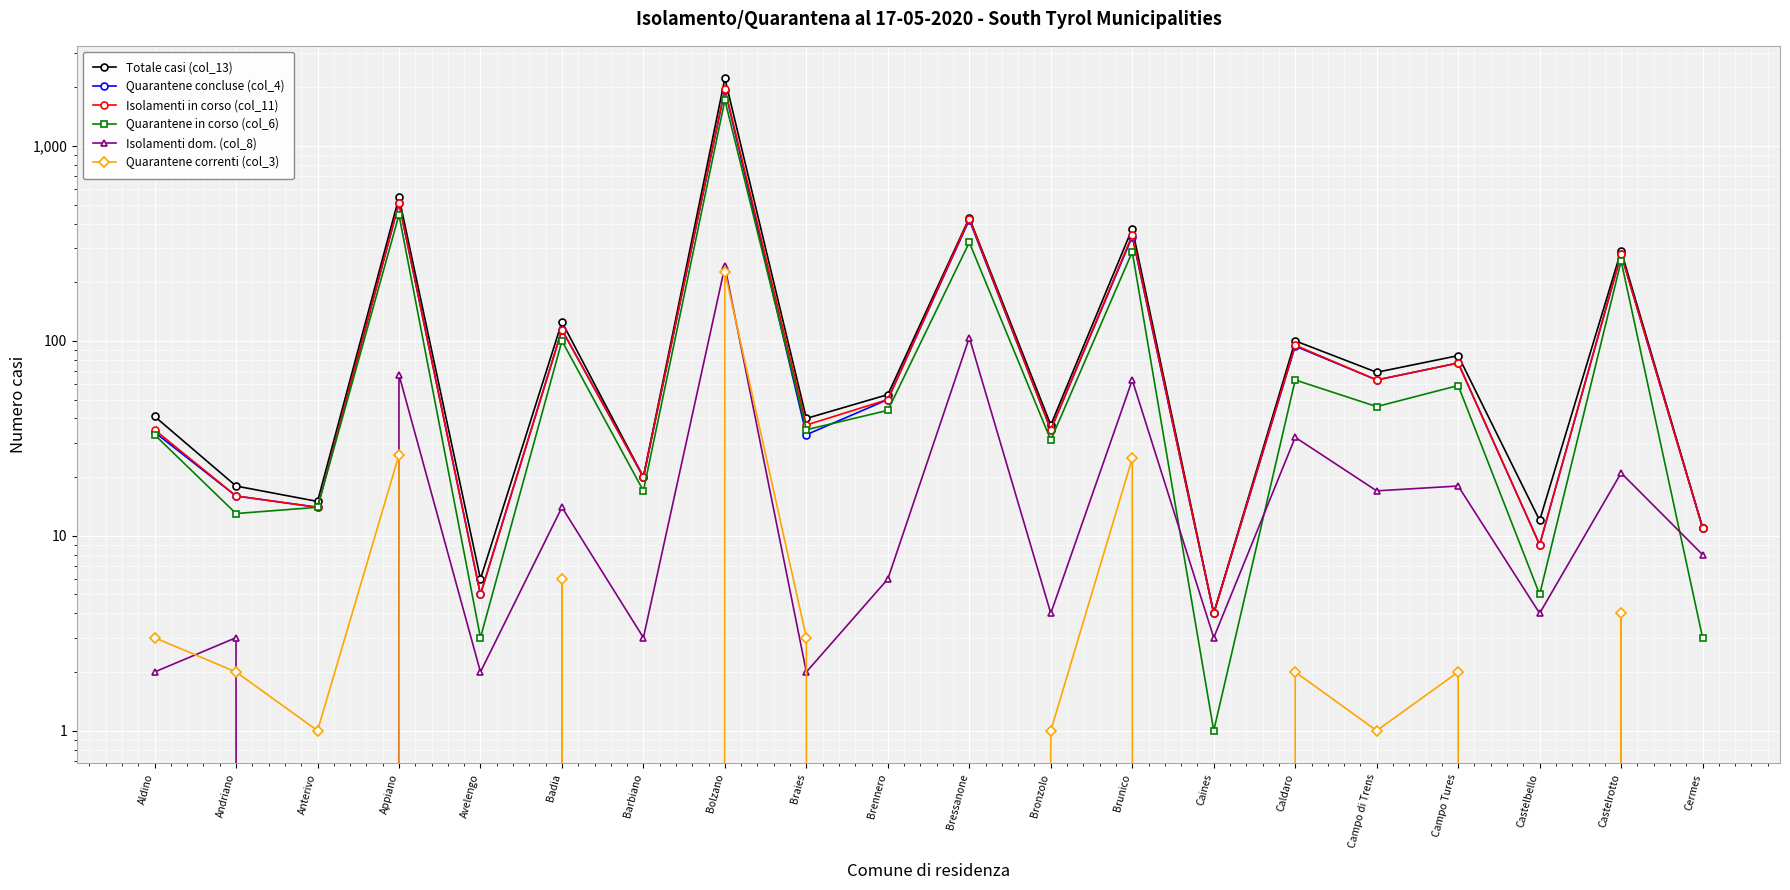

What is the maximum value for Quarantene correnti (col_3)?

226